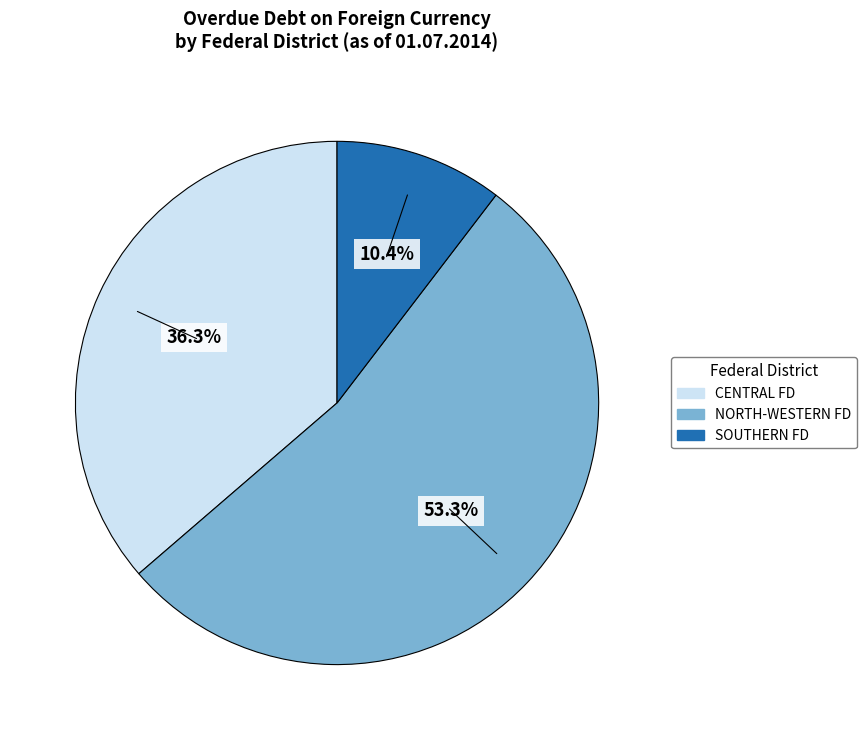

How many segments does this pie chart have?

3